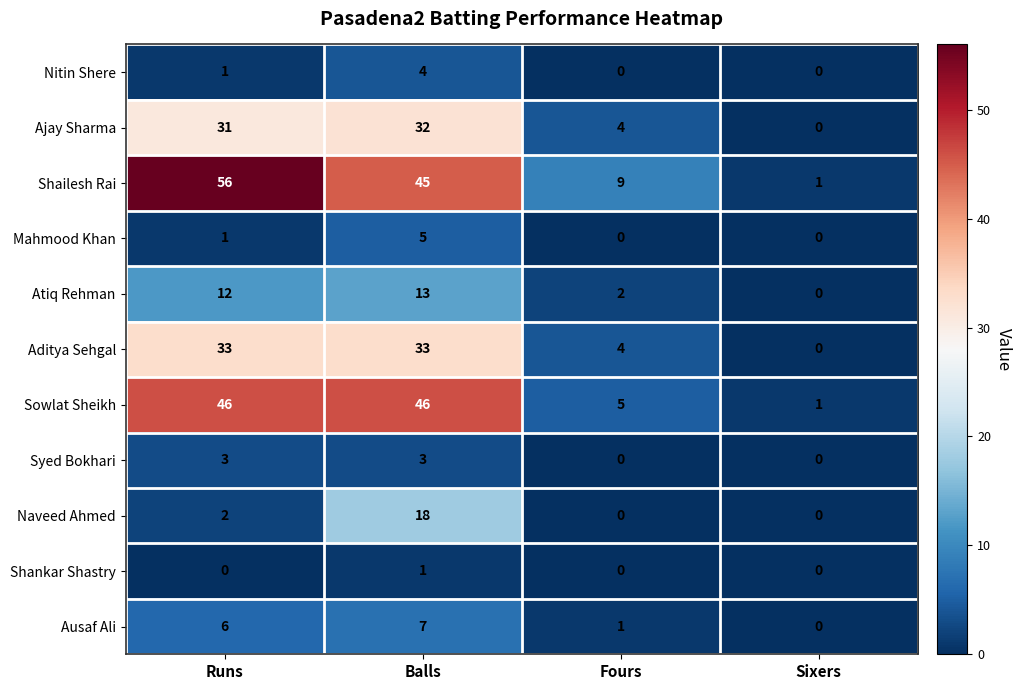

What is the difference between the maximum and minimum values in the Aditya Sehgal series?

33